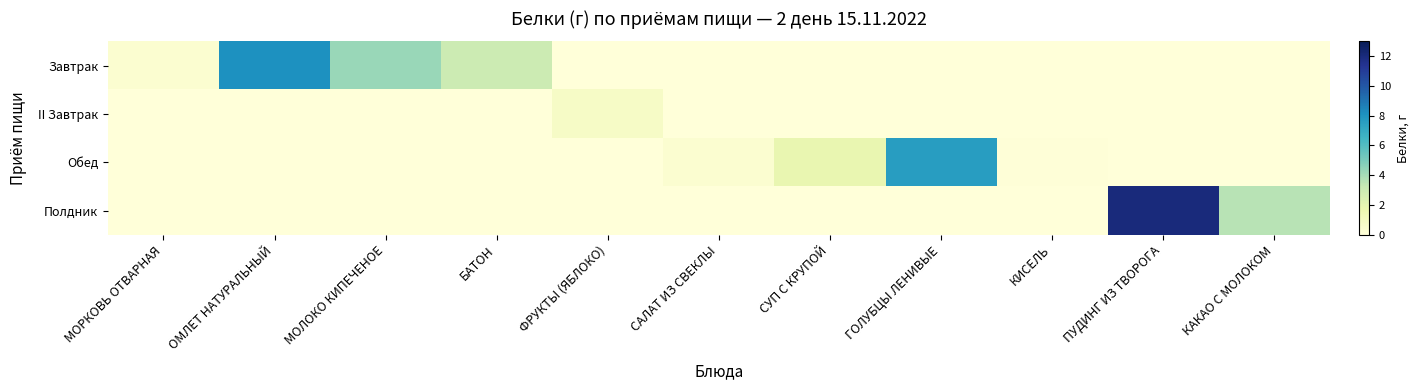

What is the total value across all series at ОМЛЕТ НАТУРАЛЬНЫЙ?

8.1